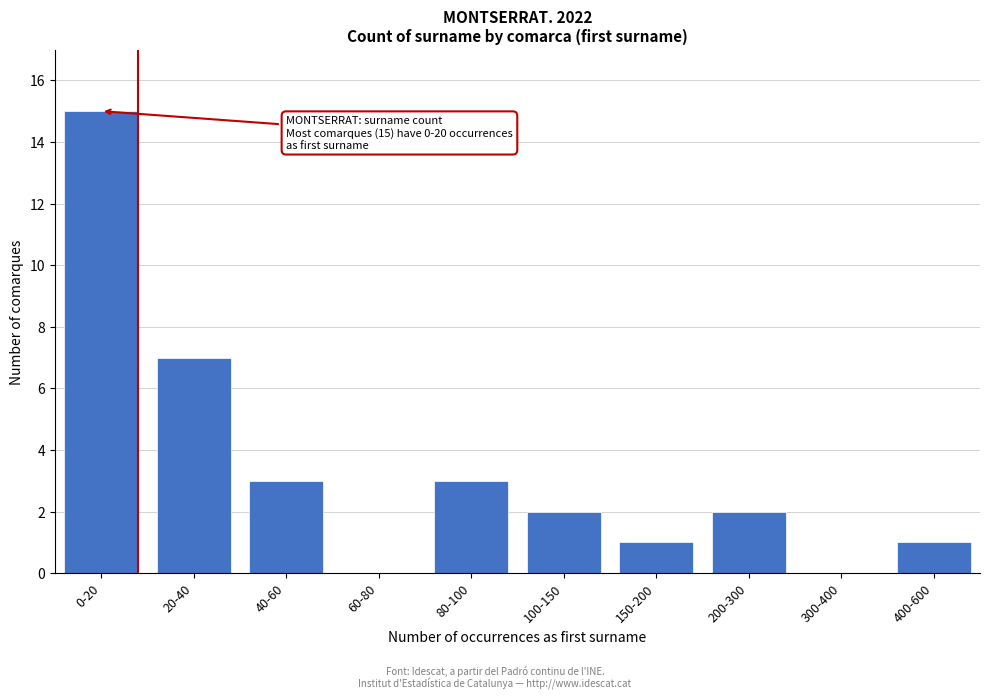

Reading right to left, list all the values displayed in this chart.

400-600=1	300-400=0	200-300=2	150-200=1	100-150=2	80-100=3	60-80=0	40-60=3	20-40=7	0-20=15